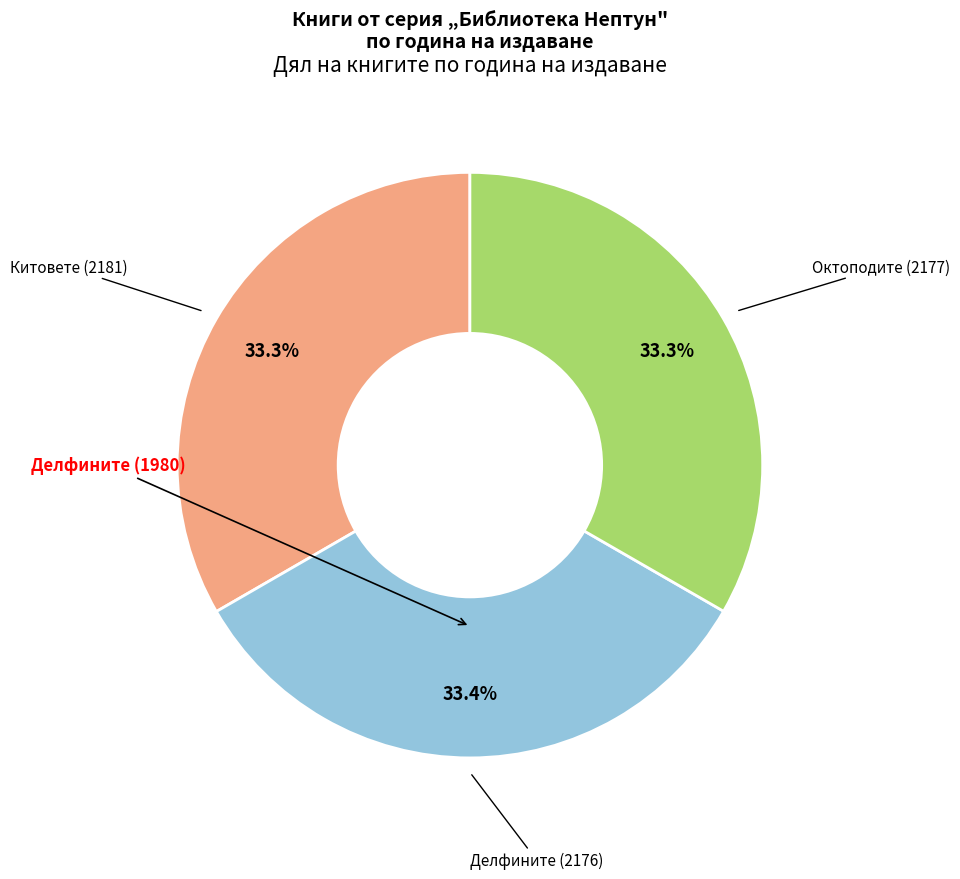

Does any single category account for the majority?

No